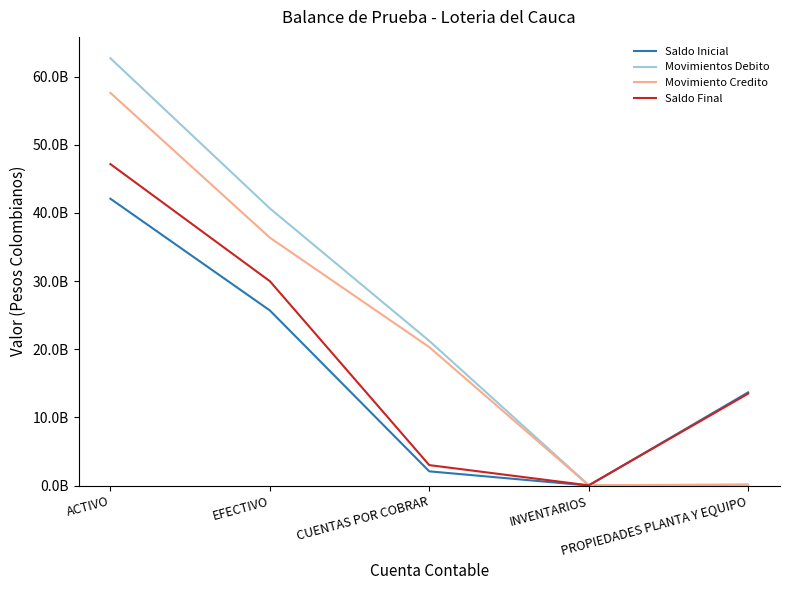

Is the value of Movimientos Debito at ACTIVO greater than the value of Movimiento Credito at ACTIVO?

Yes